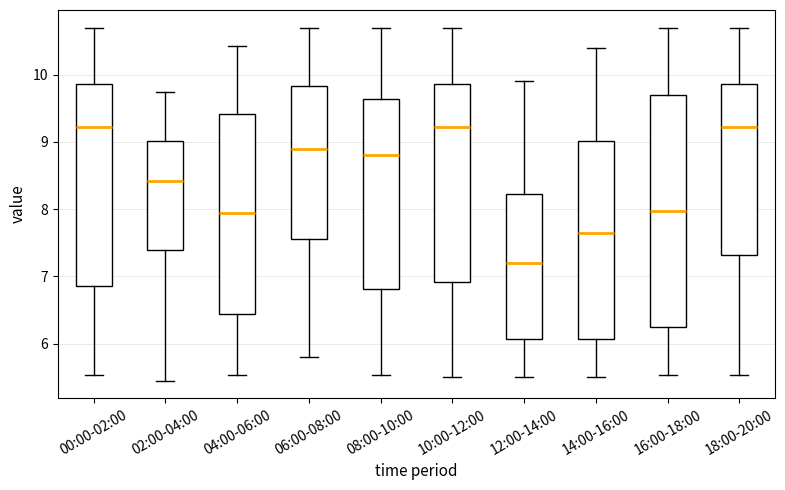

Which box's median line is the lowest?

12:00-14:00